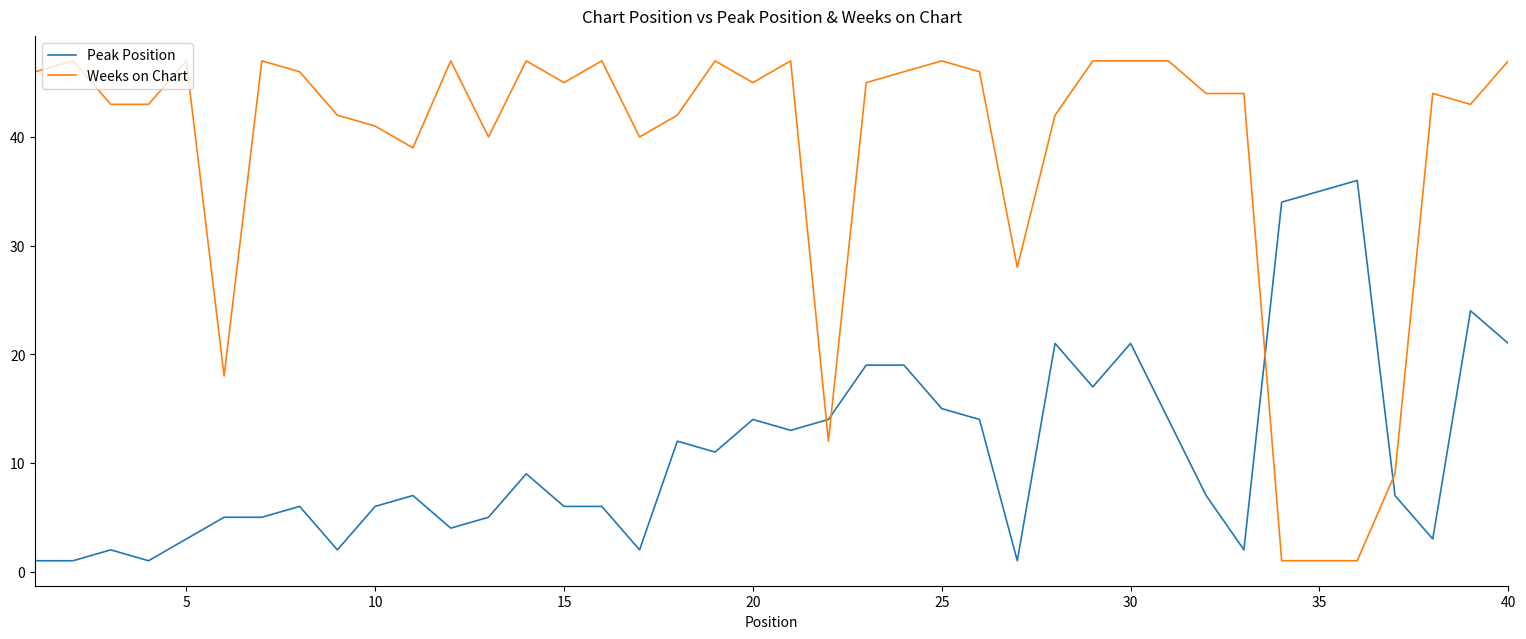

True or false: Peak Position and Weeks on Chart intersect in this chart.

True